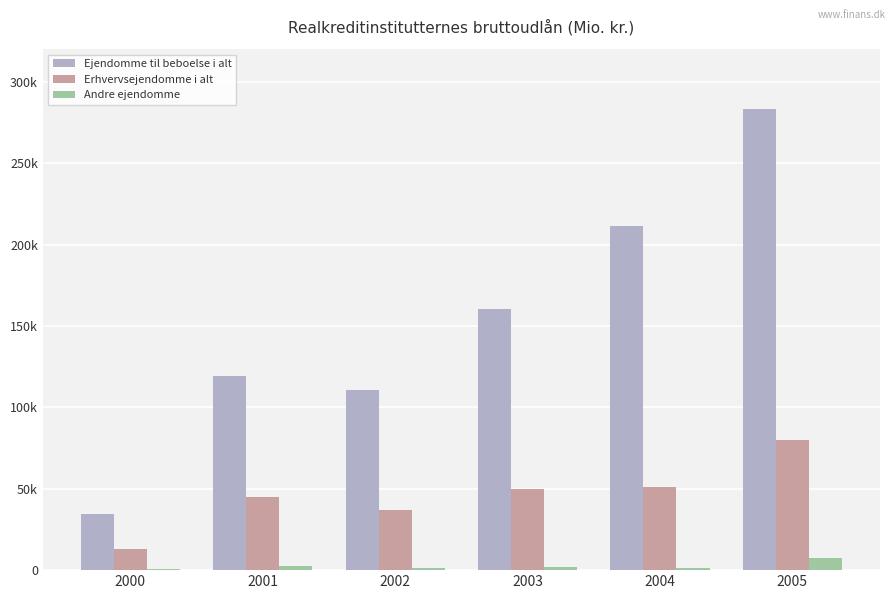

List the labels in order of Andre ejendomme value, smallest first.

2000, 2002, 2004, 2003, 2001, 2005